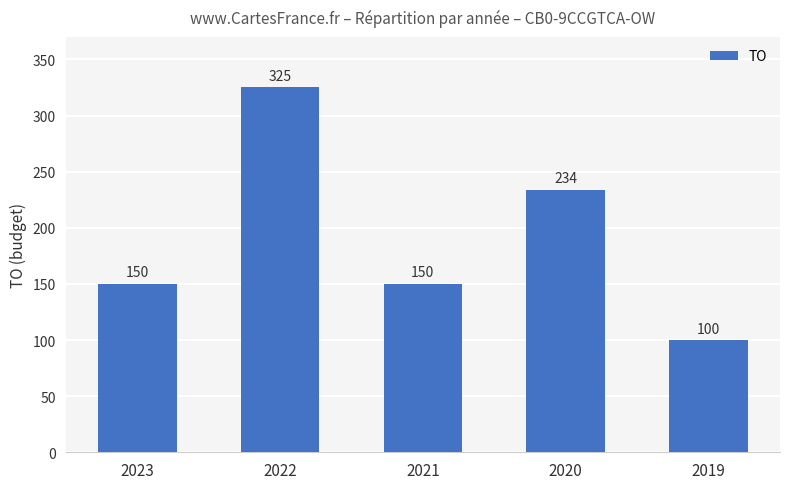

Which label corresponds to the largest value in the chart?

2022